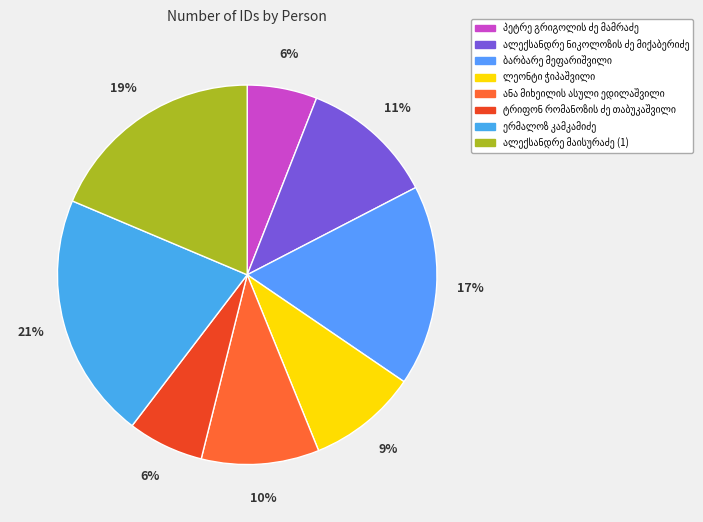

How many slices are in this pie chart?

8